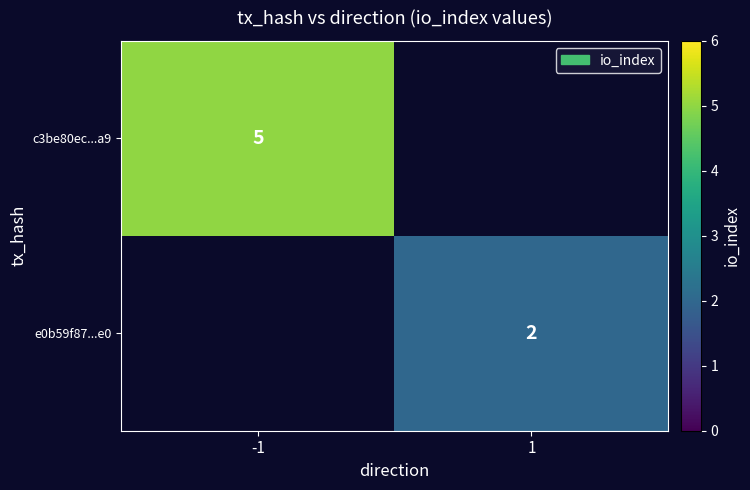

True or false: c3be80ec...a9 has a value of 2 at -1.

False